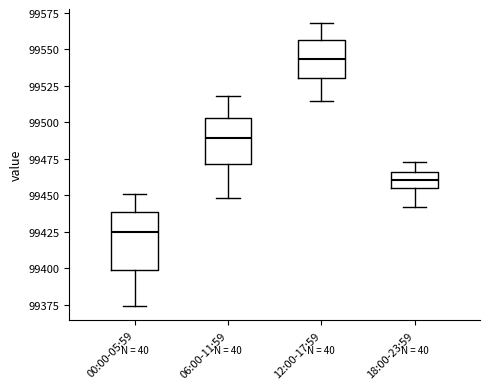

Reading left to right, transcribe this box plot: for each box, give where its median line is, the range the box spans, and where its two whiskers end, as read against the y-axis. The values are not printed on the chart, so give them approximately, as read against the axis.

00:00-05:59: median 99425, box 99400 to 99440, whiskers 99375 to 99450
06:00-11:59: median 99490, box 99470 to 99505, whiskers 99450 to 99520
12:00-17:59: median 99545, box 99530 to 99555, whiskers 99515 to 99570
18:00-23:59: median 99460, box 99455 to 99465, whiskers 99440 to 99475